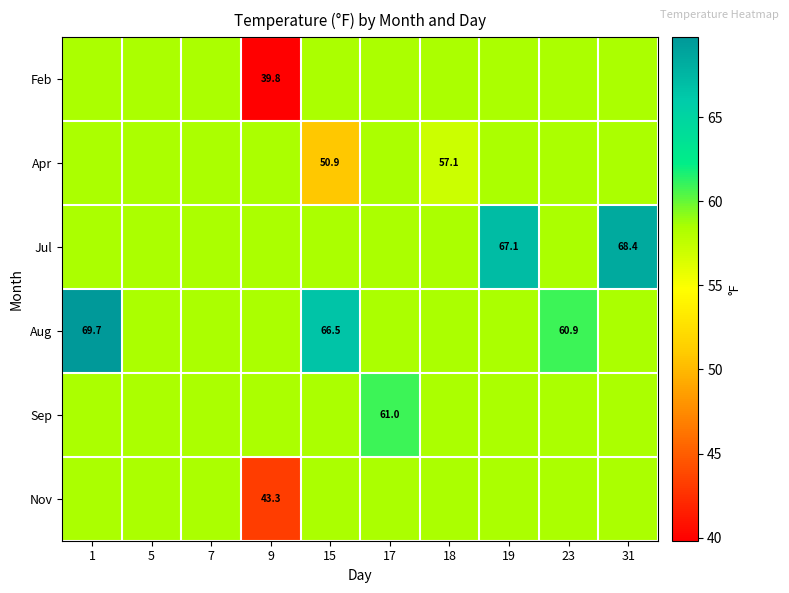

At which label does Apr first exceed 58?

1